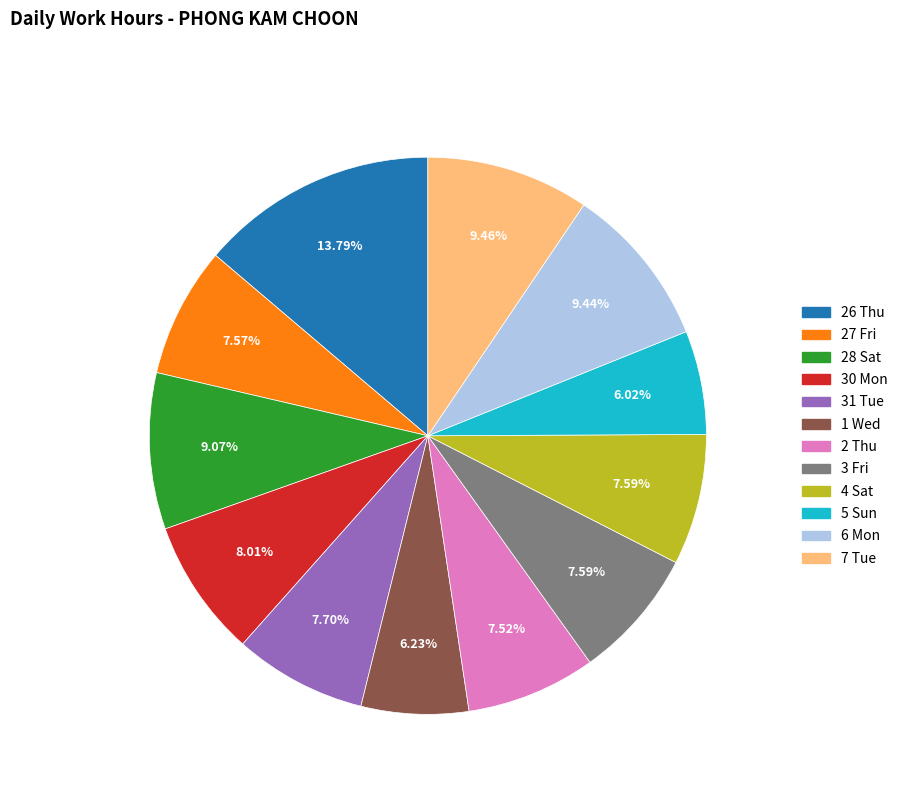

To the nearest percent, what percentage of the pie is 6 Mon?

9%